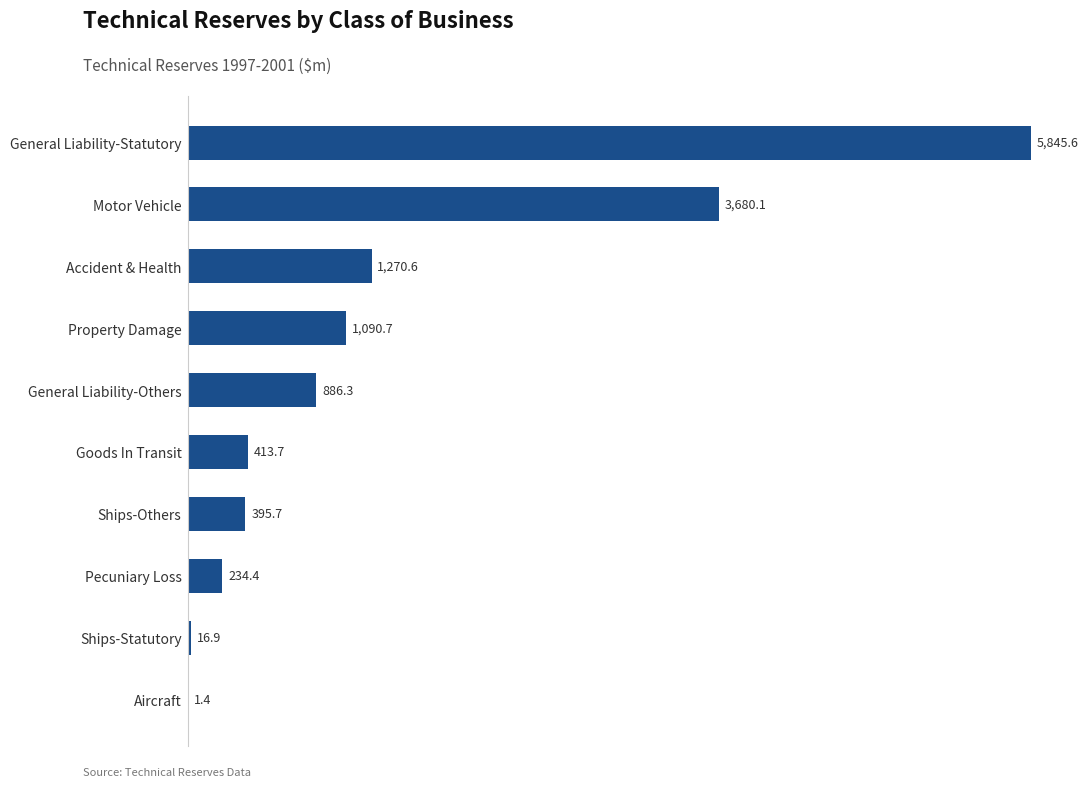

Approximately how many times larger is the value at Property Damage compared to Aircraft?

779.1